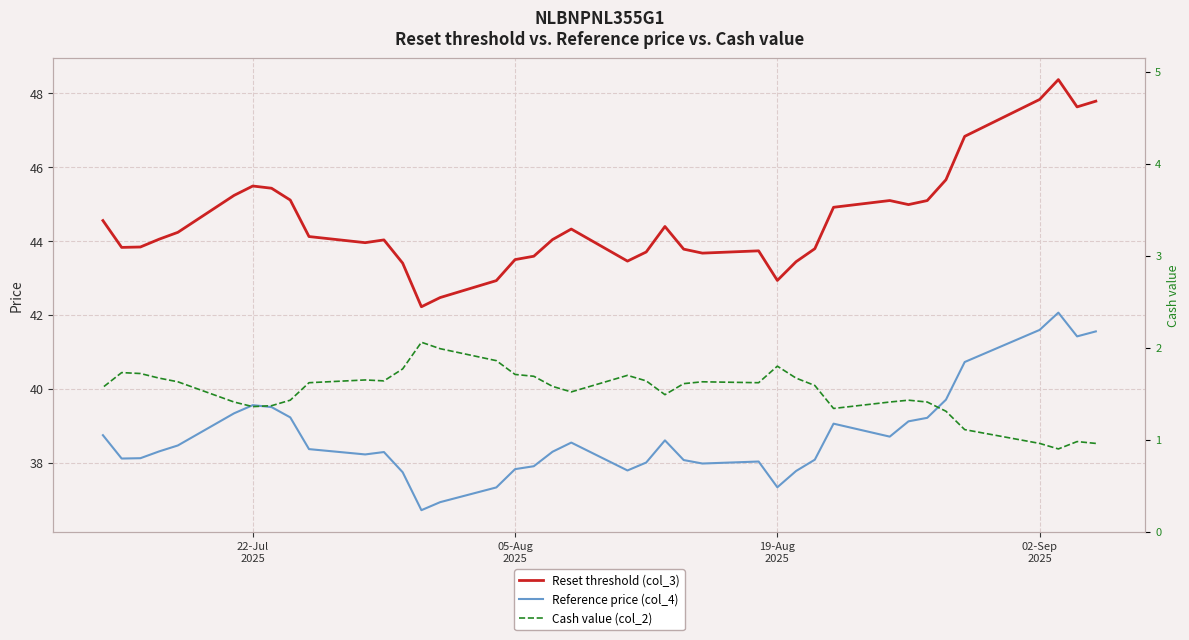

True or false: Cash value (col_2) has more than 2 points higher than both neighbors.

True